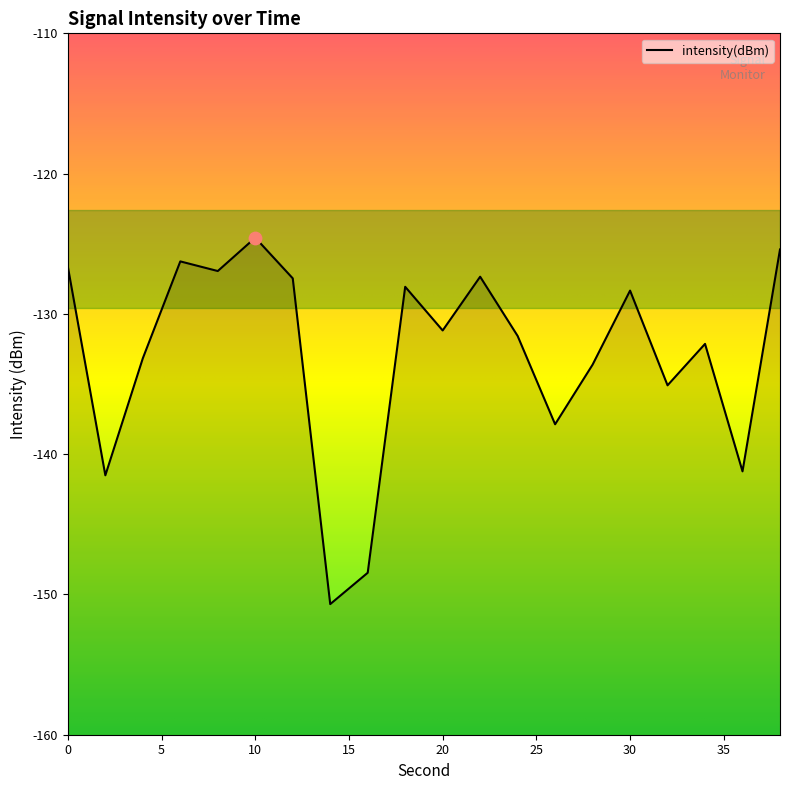

What is the change in value from 2 to 28?

+7.9